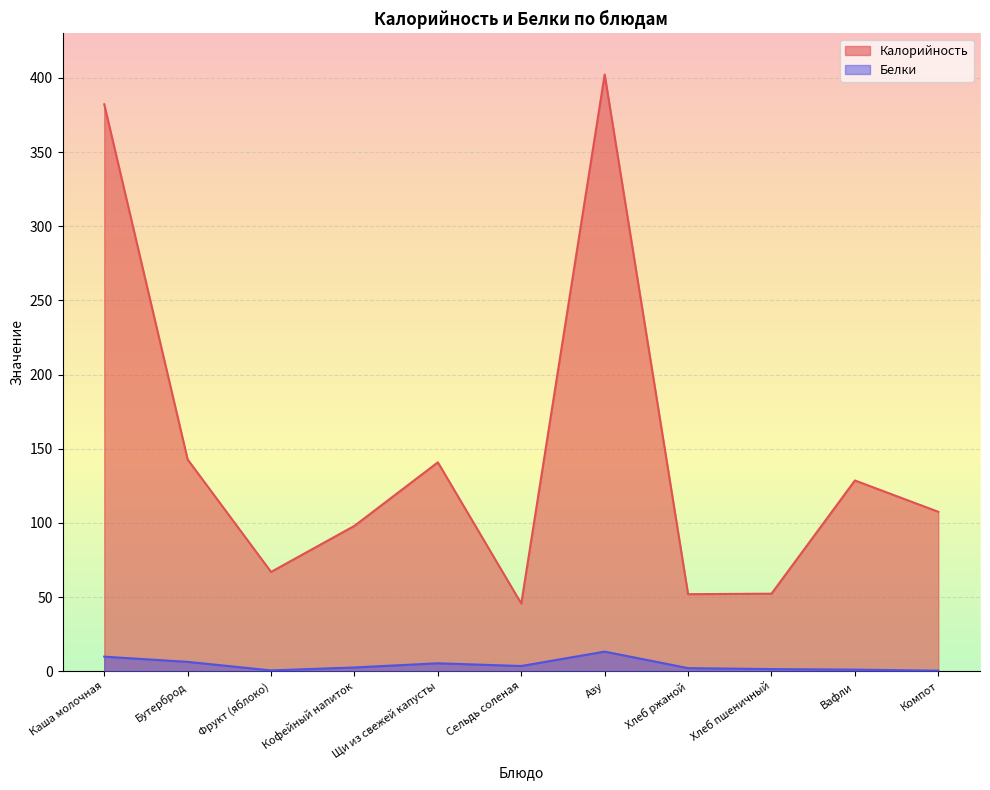

True or false: Белки and Калорийность cross at least once.

False